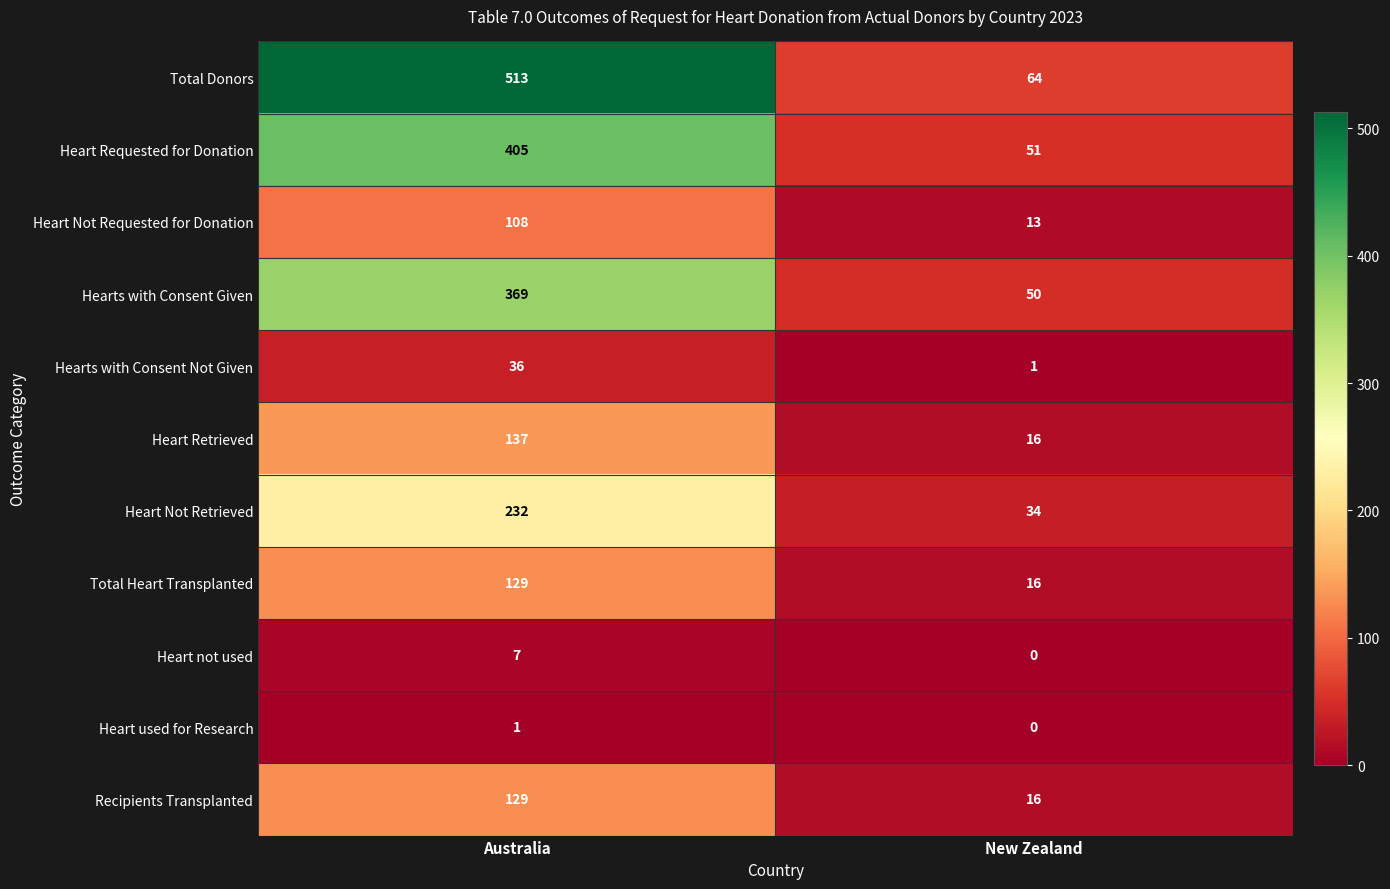

What is the sum of the Heart Not Retrieved values at New Zealand and Australia?

266